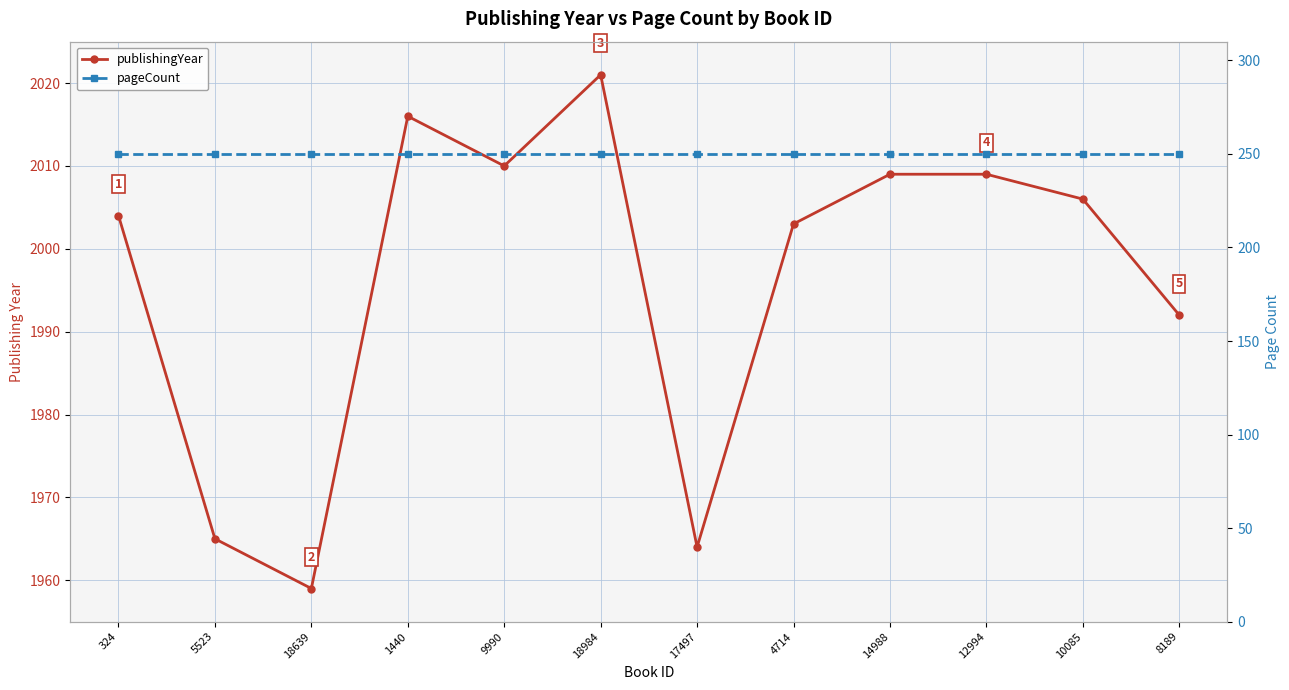

Is it true that pageCount equals 129 at 18639?

False